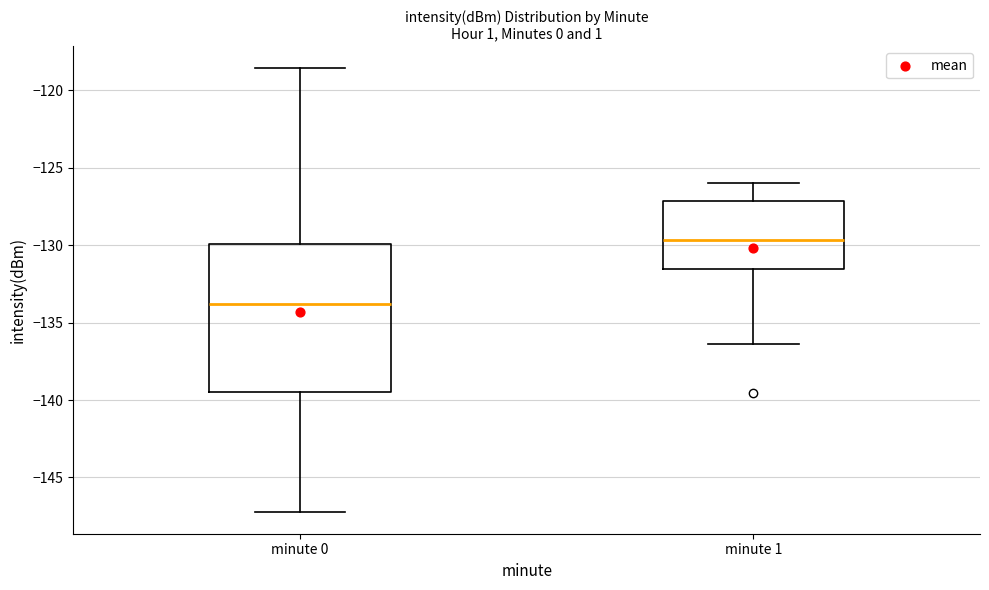

Reading left to right, read every box against the y-axis: the position of its median line, the range the box covers, and the ends of its whiskers. The values are not printed on the chart, so give them approximately, as read against the axis.

minute 0: median -134.0, box -139.5 to -130.0, whiskers -147.0 to -118.5
minute 1: median -129.5, box -131.5 to -127.0, whiskers -136.5 to -126.0